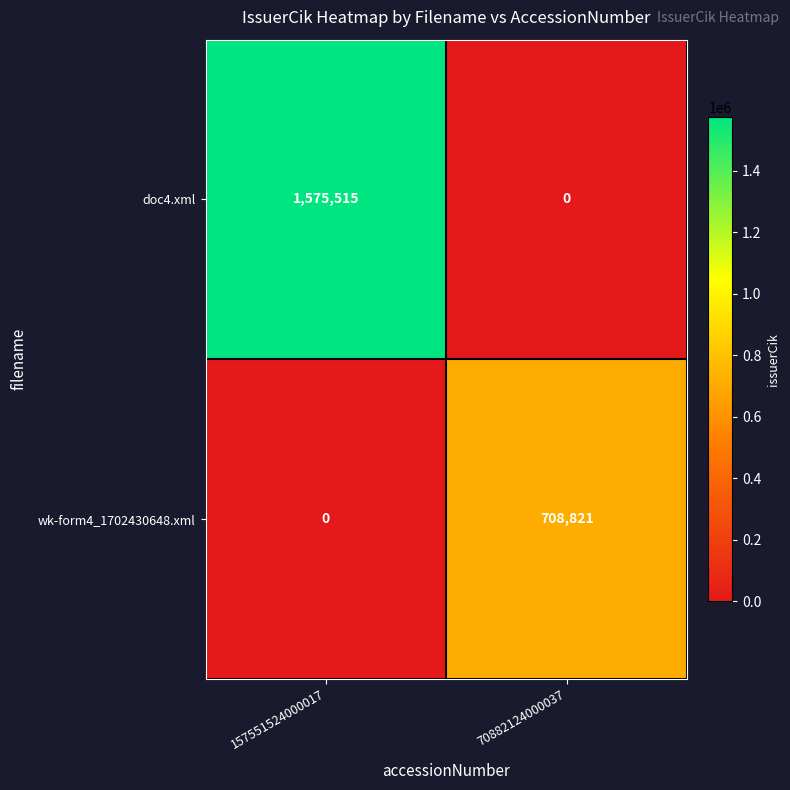

Which series changed the most between 157551524000017 and 70882124000037?

doc4.xml